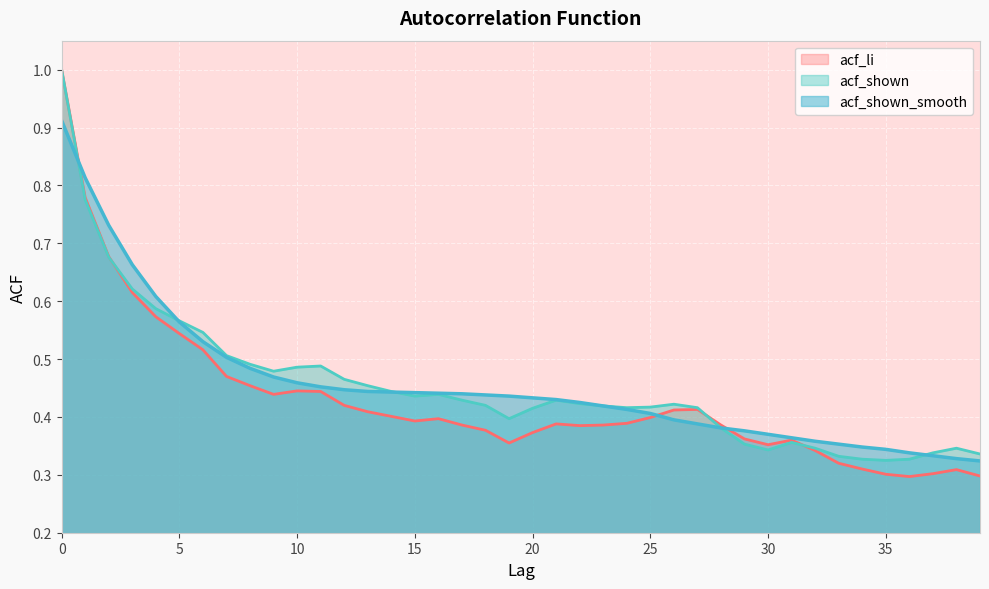

How many times do acf_shown_smooth and acf_li cross each other?

3